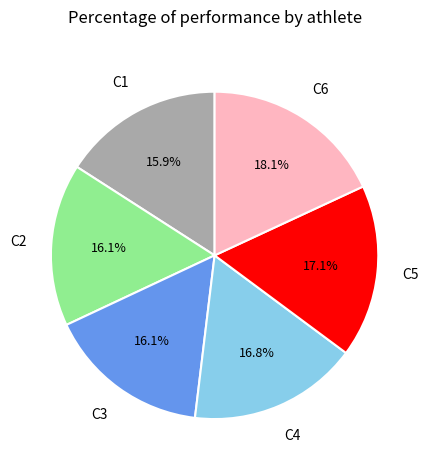

Does any single category account for the majority?

No